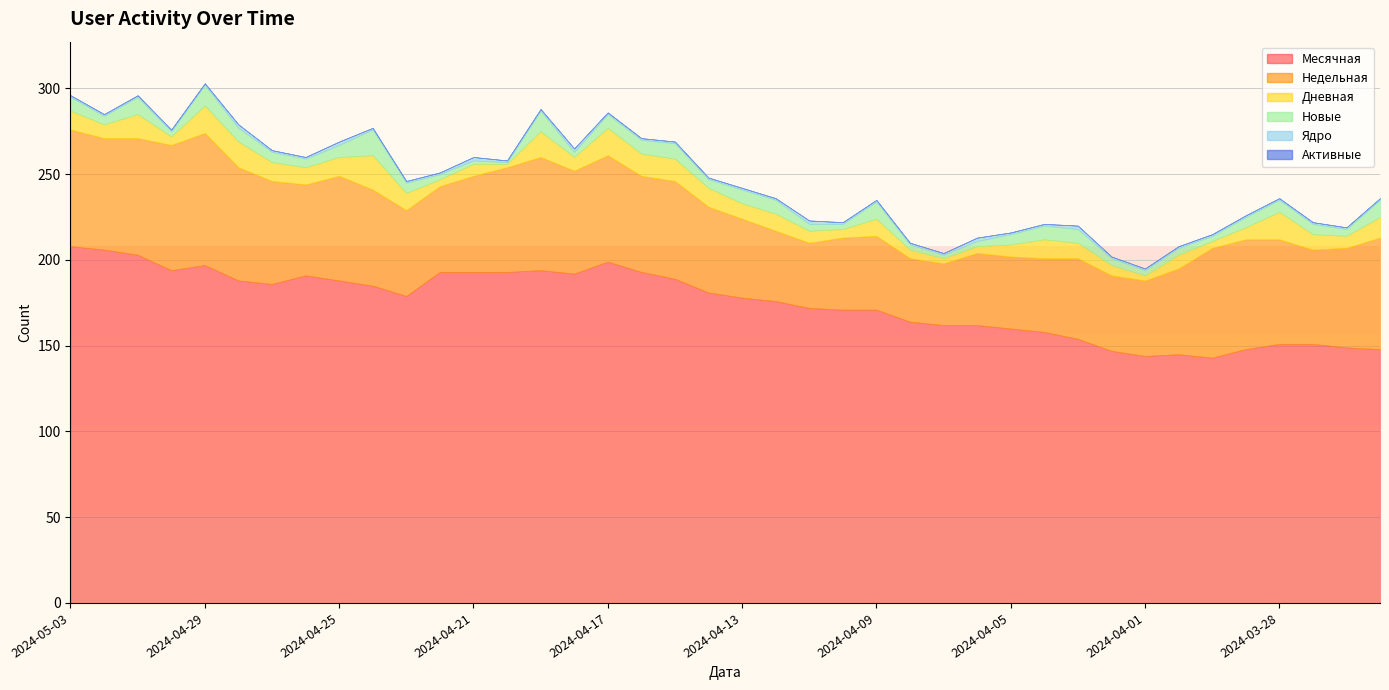

Which series has the largest total across all categories?

Месячная